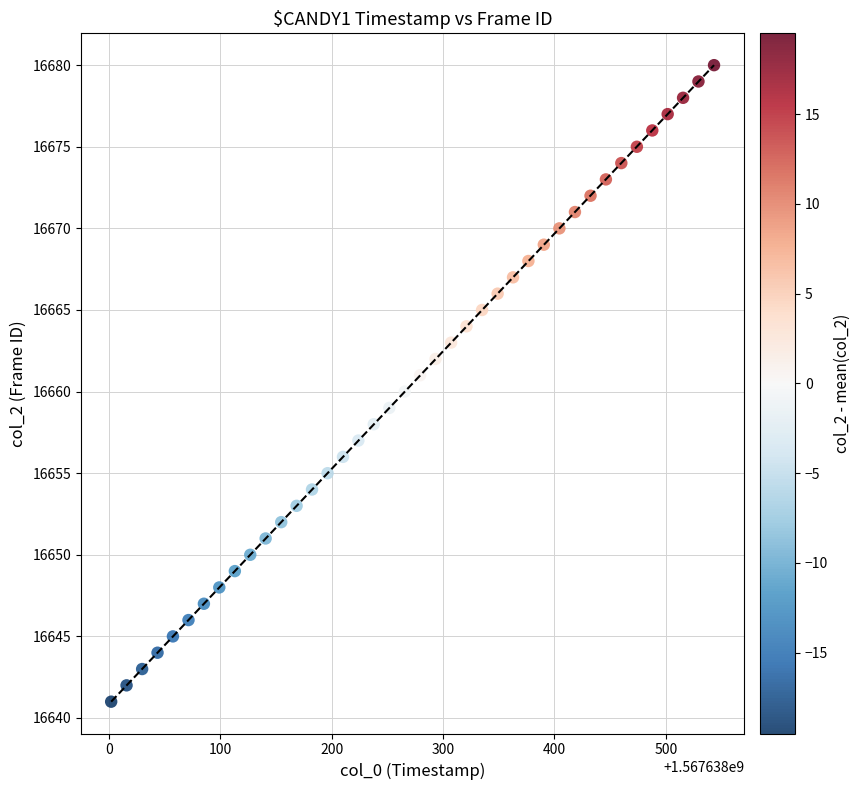

What is the range of Y values (max minus min)?

39